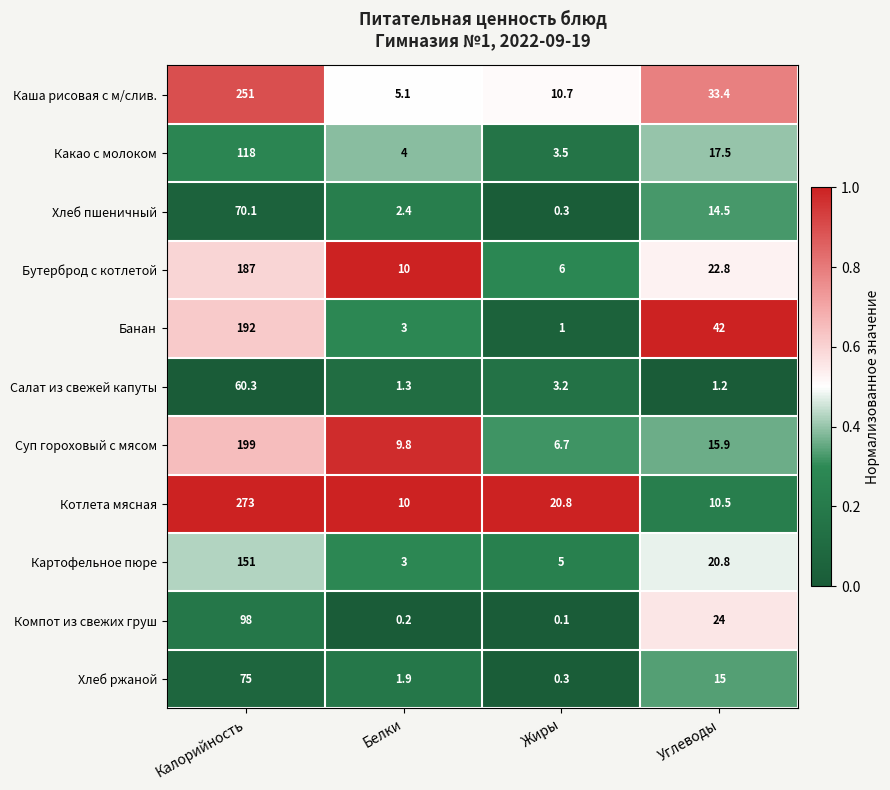

What is the total value across all series at Калорийность?

1674.4